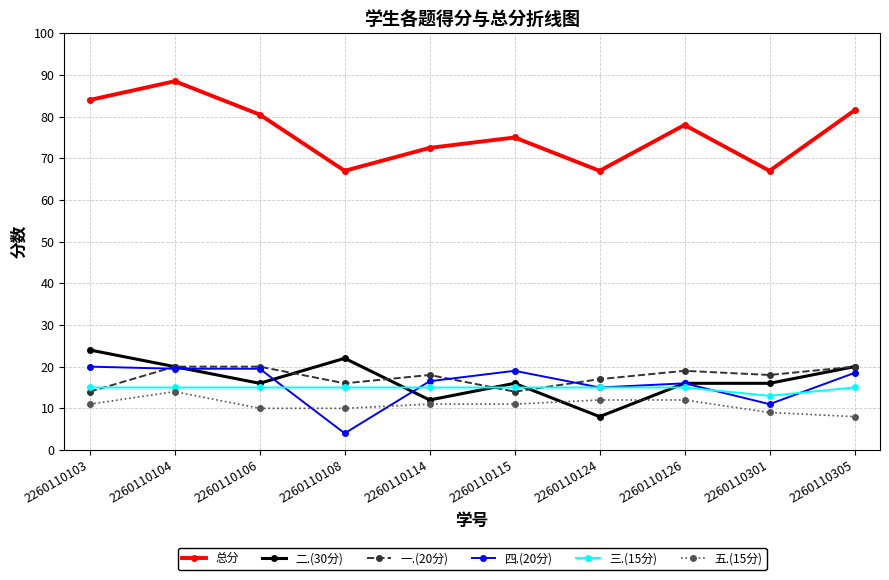

Between 2260110301 and 2260110305, which series saw the biggest shift?

总分